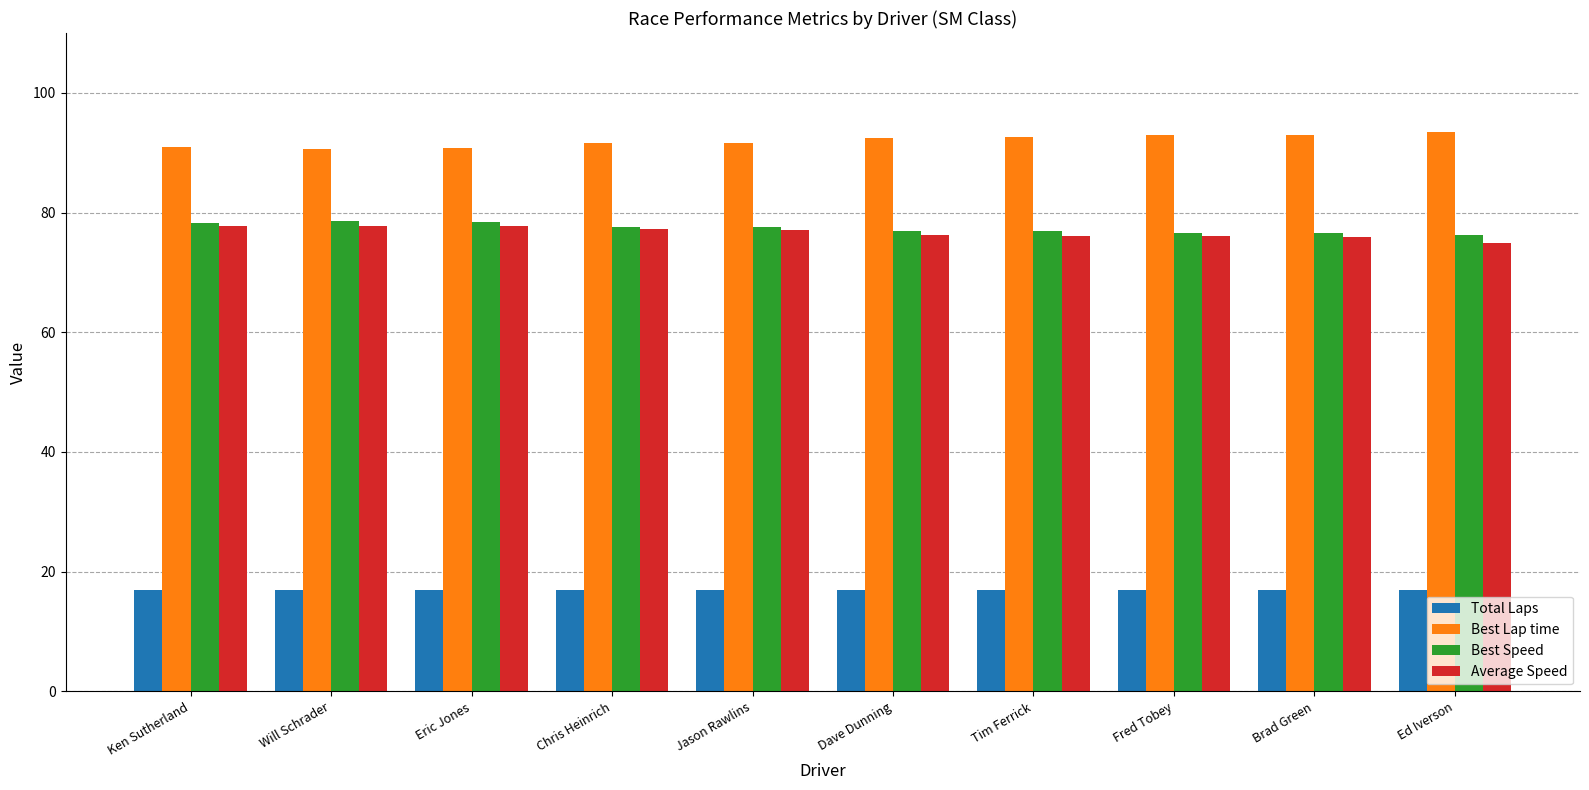

What is the total value across all series at Eric Jones?

263.9